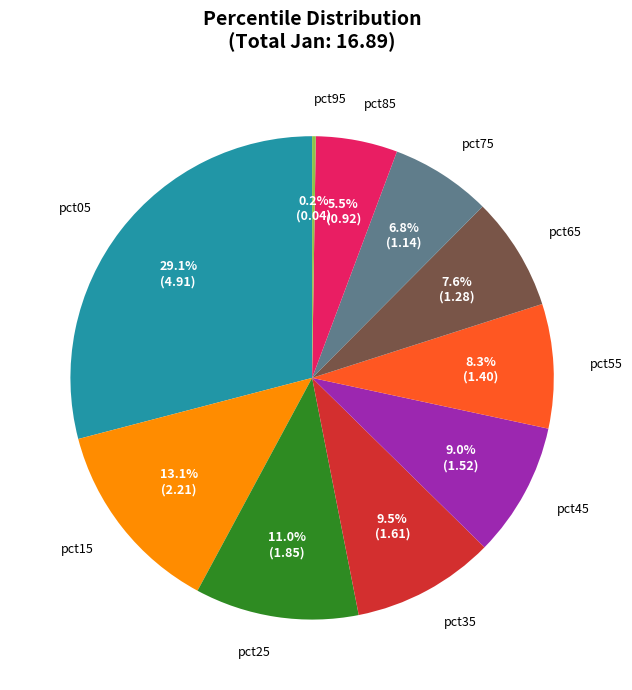

How much of the chart is everything except pct25?

89.0%